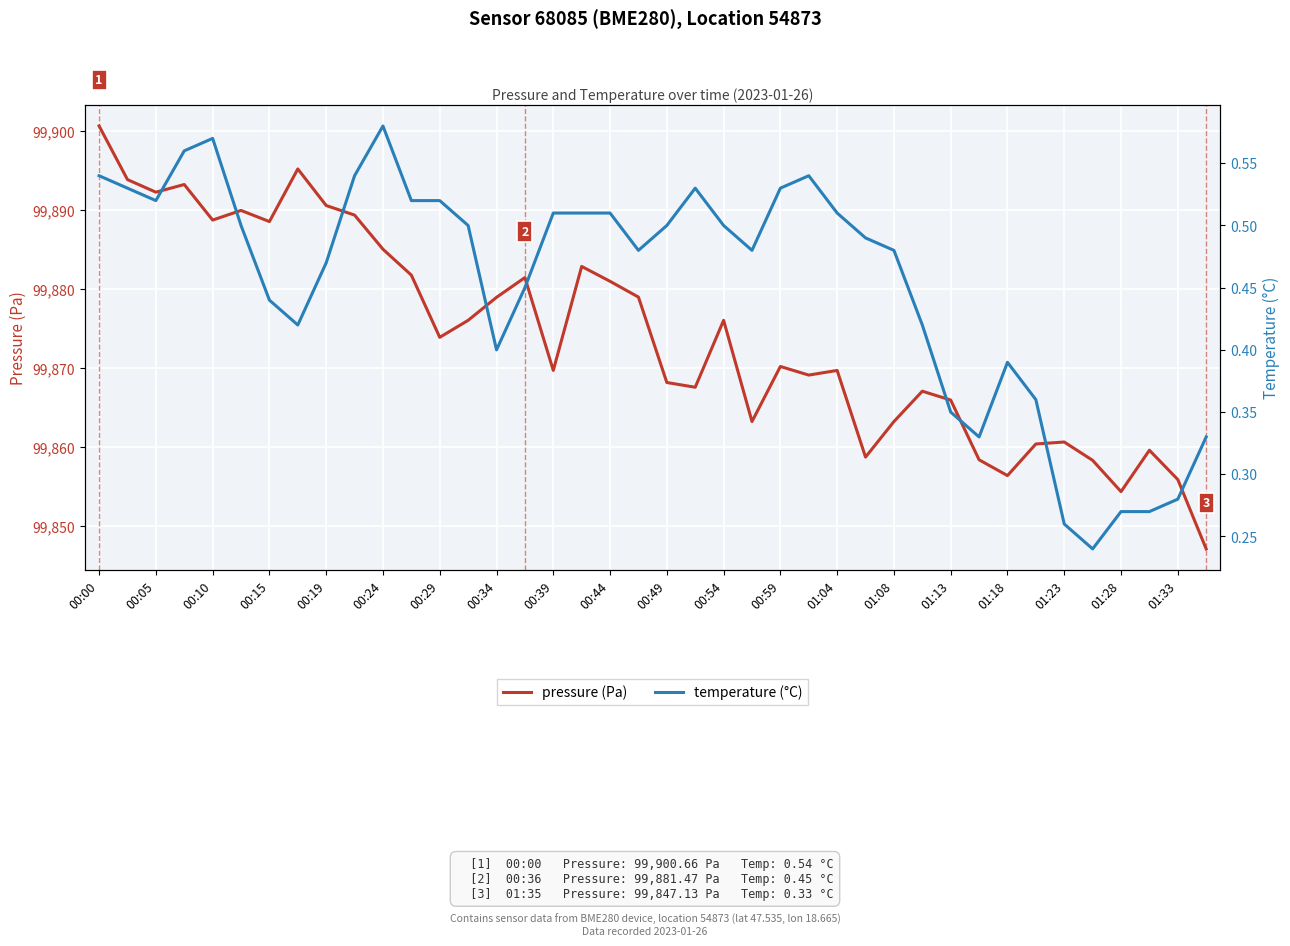

What is the lowest value of the pressure (Pa) series?

99847.1